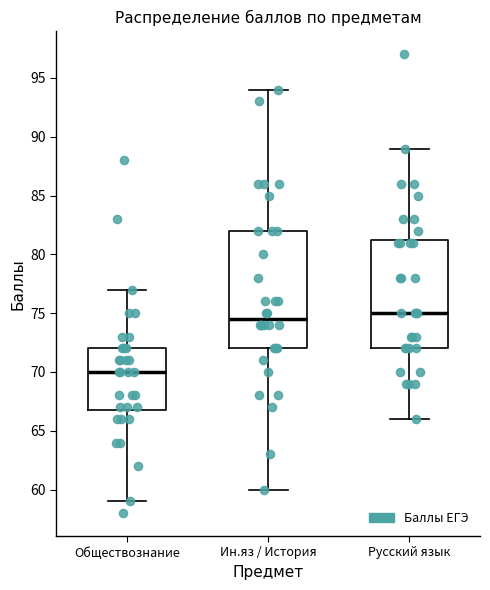

Where does the median line of the box for Ин.яз / История sit on the y-axis? The values are not printed on the chart, so give them approximately, as read against the axis.

74.5